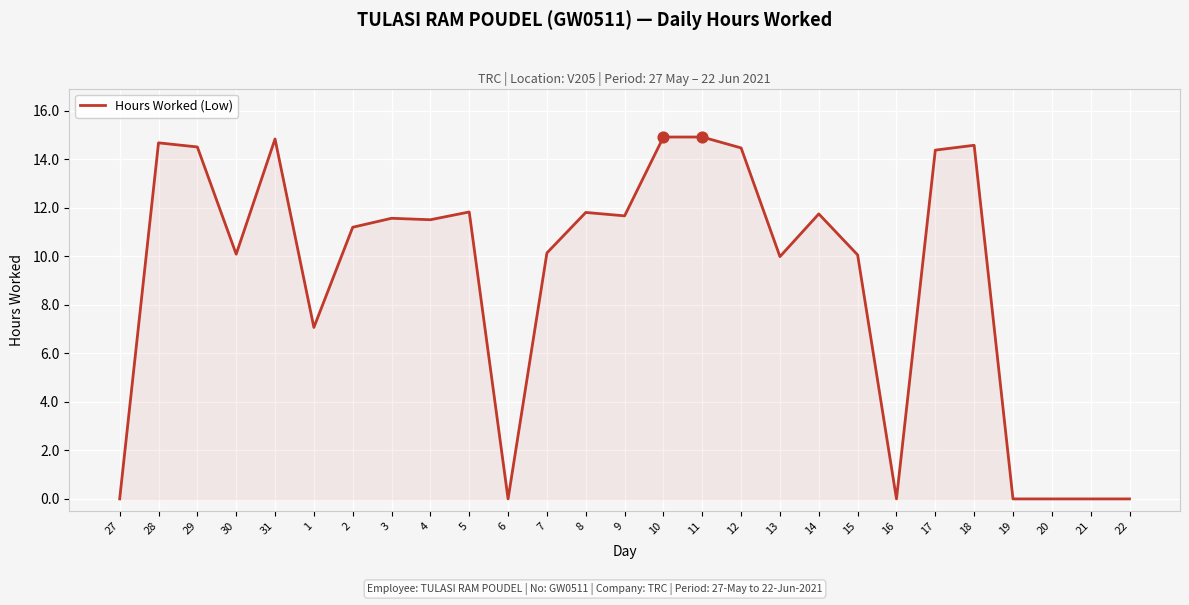

What is the change in value from 27 to 5?

+11.8